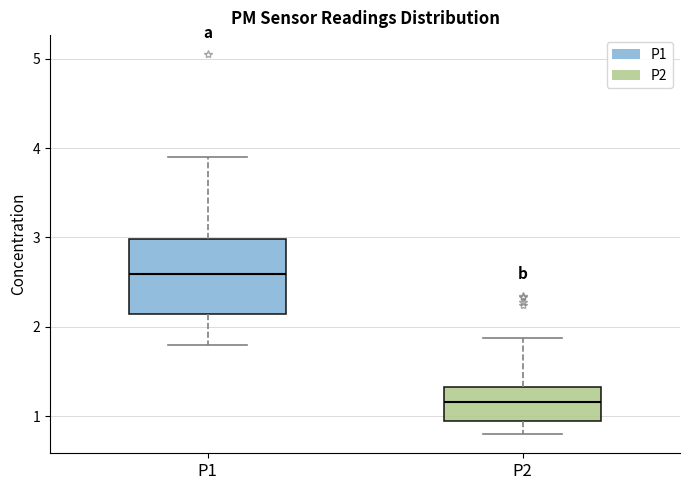

Which box's median line is the lowest?

P2